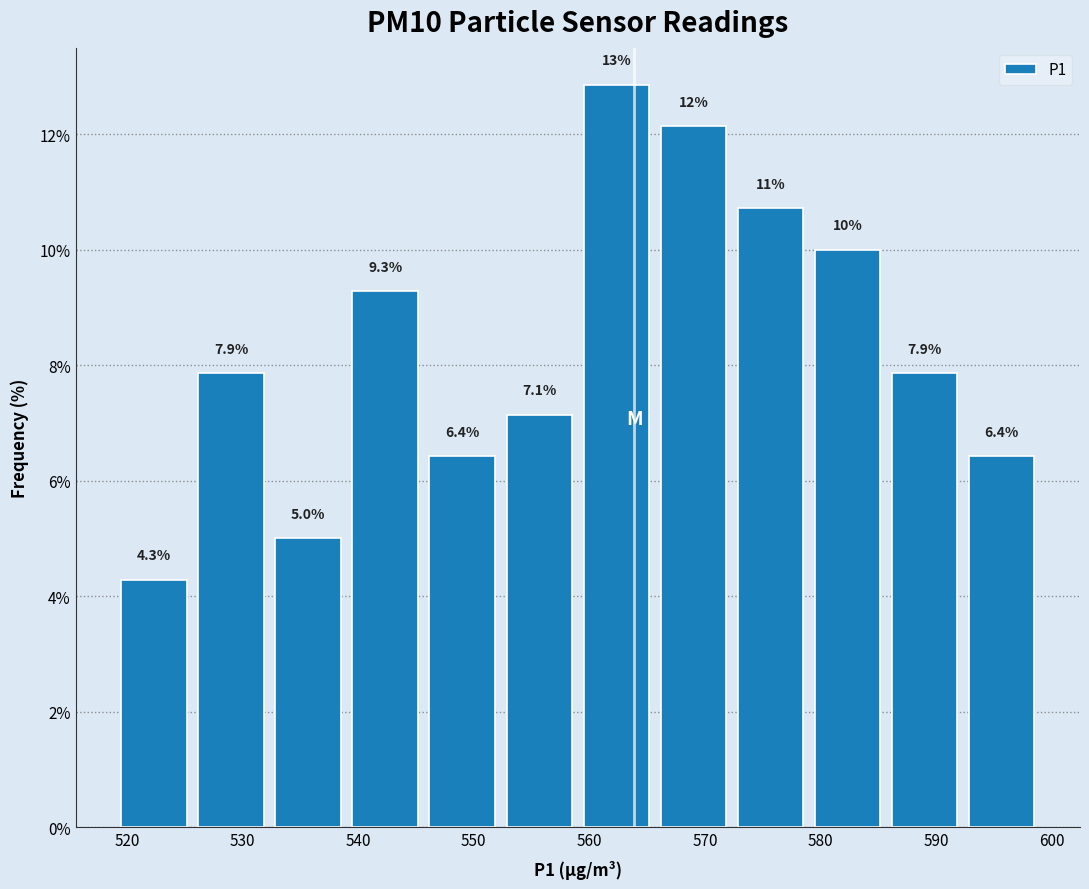

Which range on the x-axis has the tallest bar?

559 to 566